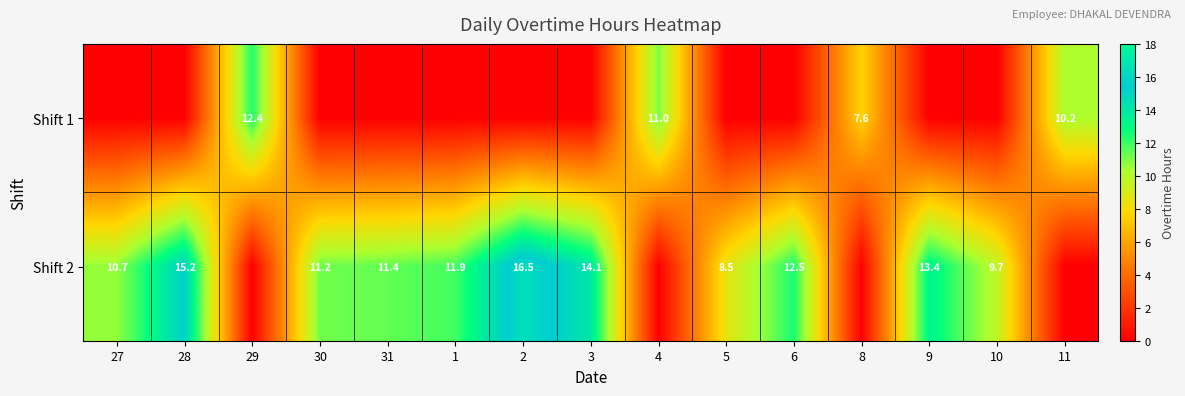

The value of Shift 2 at 28 is 25.1. True or false?

False